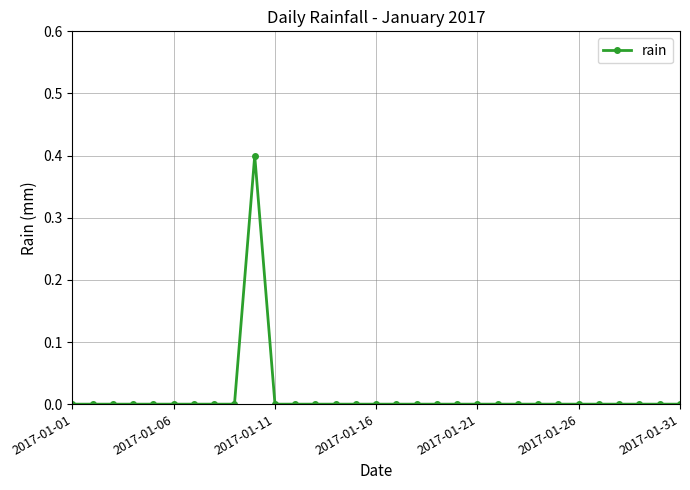

What is the sum of all values?

0.4